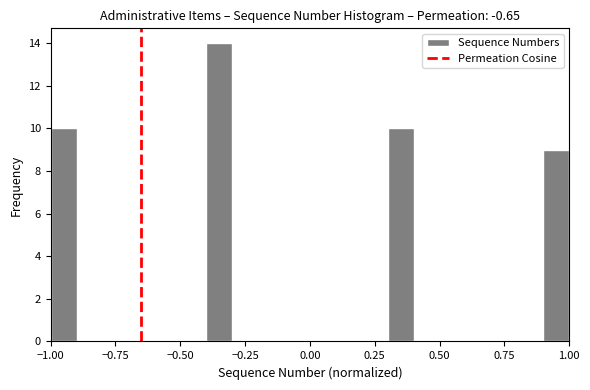

Read against the x-axis, roughly where is the centre of the tallest bar?

-0.35